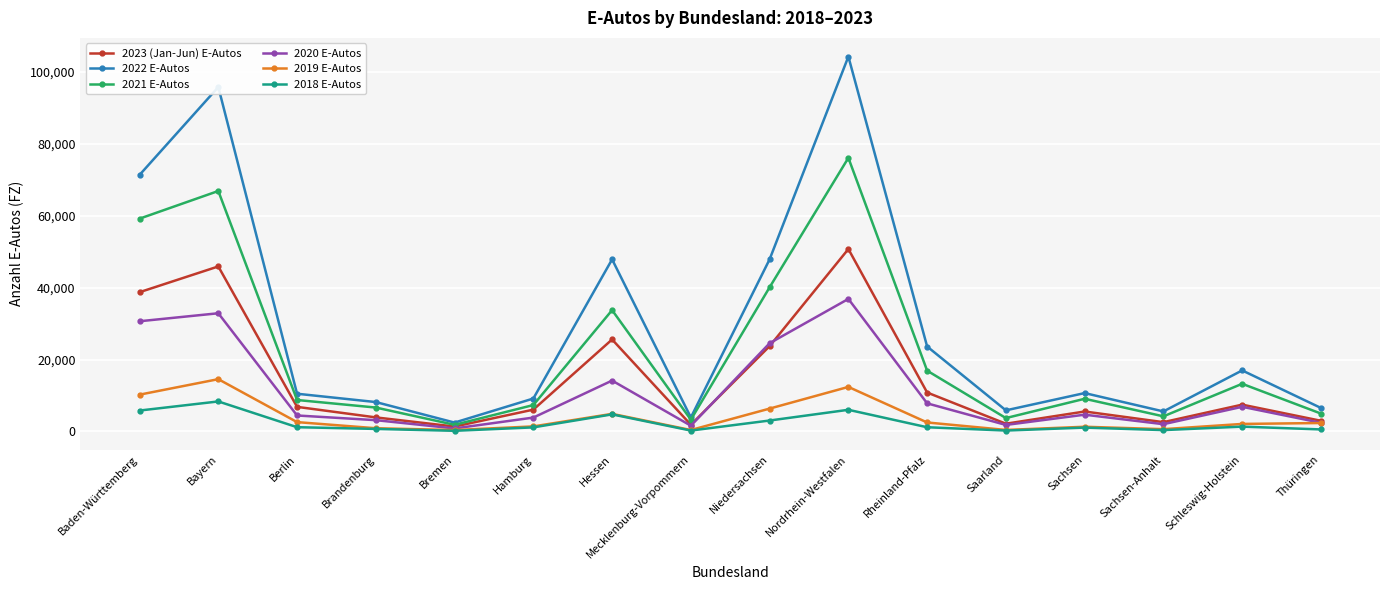

True or false: 2021 E-Autos has a value of 16005 at Sachsen.

False